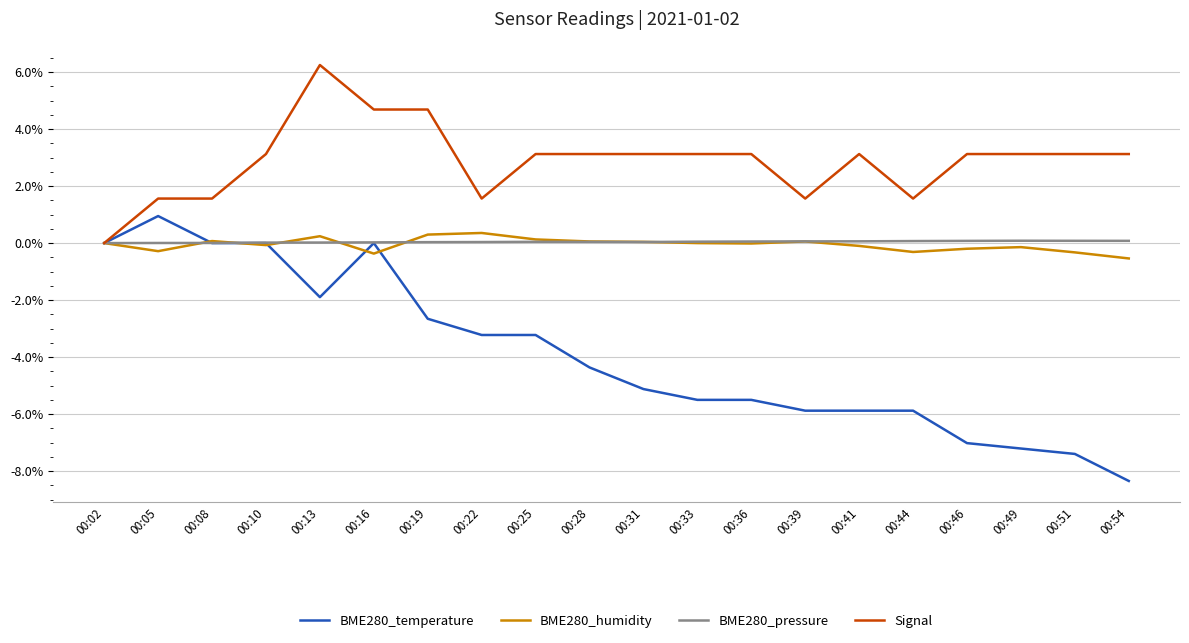

Where does the BME280_temperature series first go above -4?

00:02